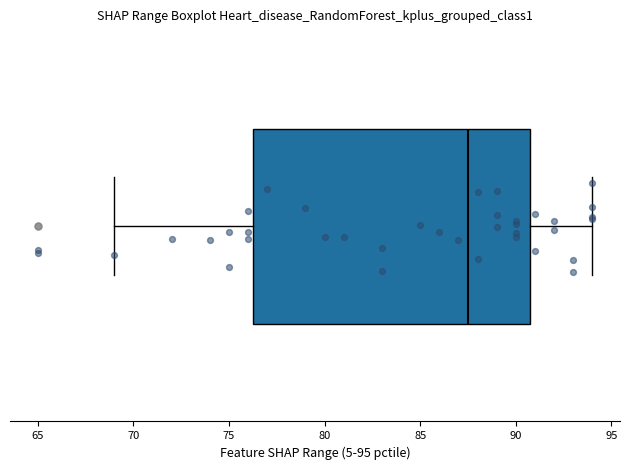

Transcribe this box plot: give where the median line is, the range the box spans, and where the two whiskers end, as read against the x-axis. The values are not printed on the chart, so give them approximately, as read against the axis.

median 87.5, box 76.5 to 91.0, whiskers 69.0 to 94.0